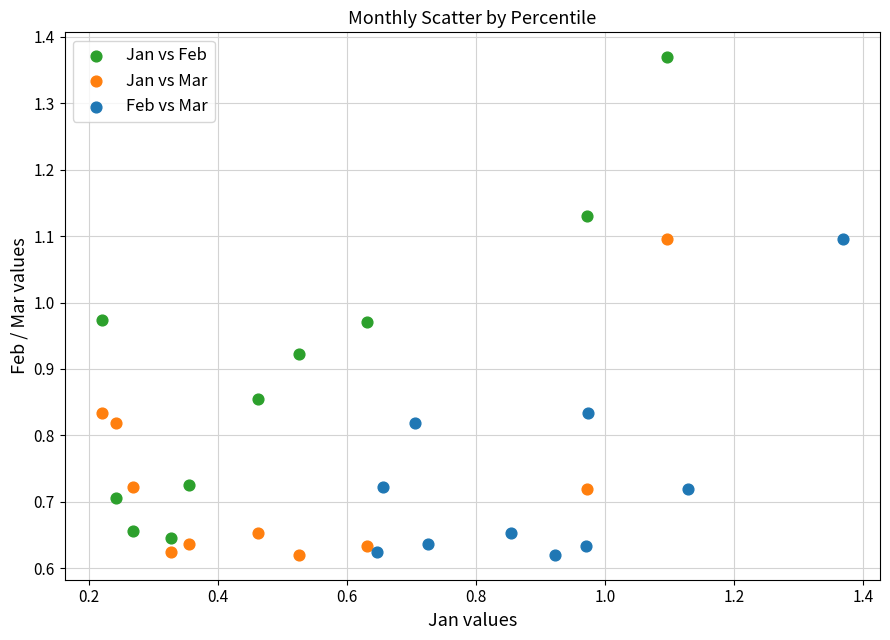

Which series reaches the maximum Y coordinate?

Jan vs Feb